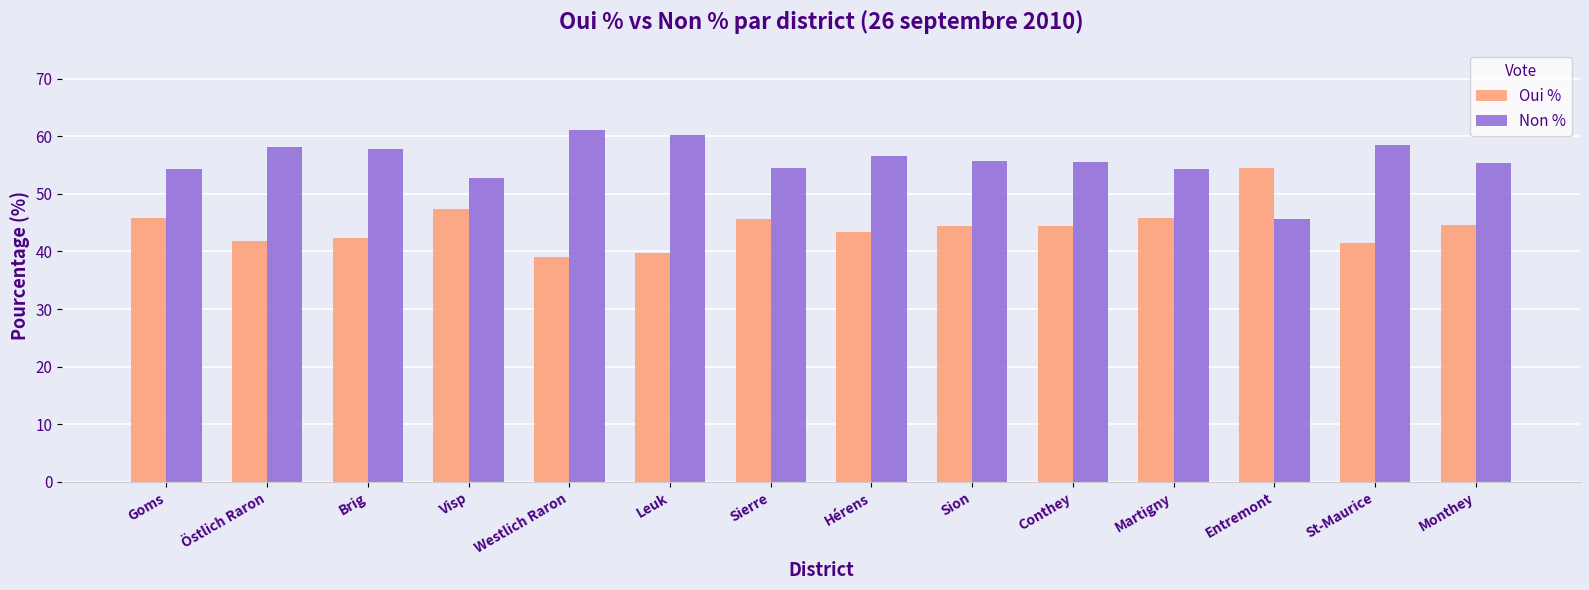

What is the spread (max minus min) of values at Hérens?

13.2